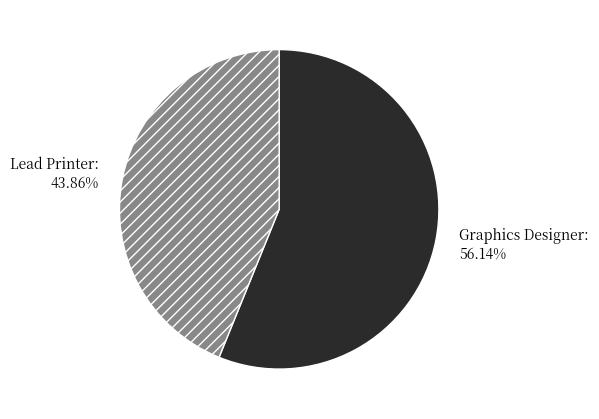

How many segments does this pie chart have?

2